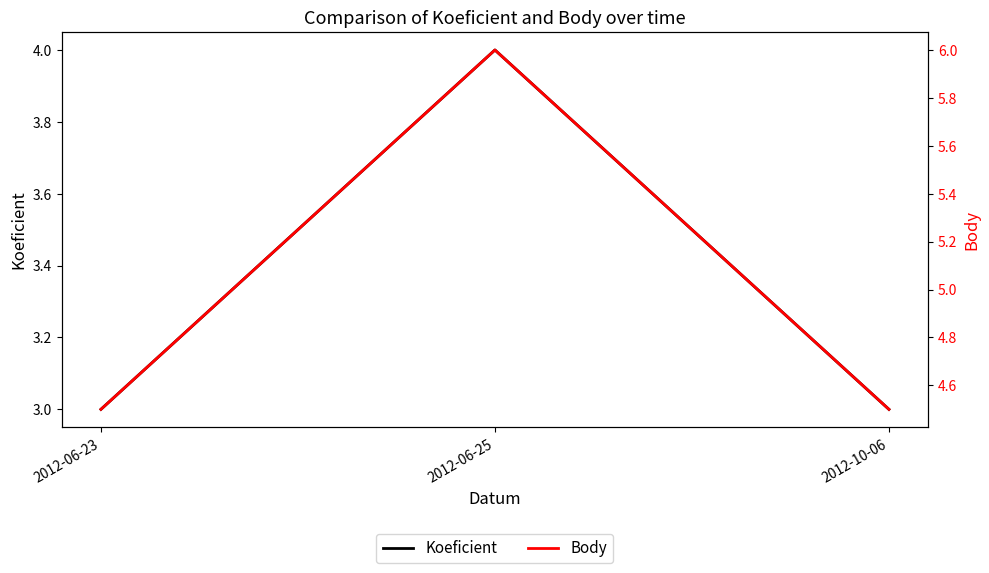

How many distinct data groups are displayed?

2